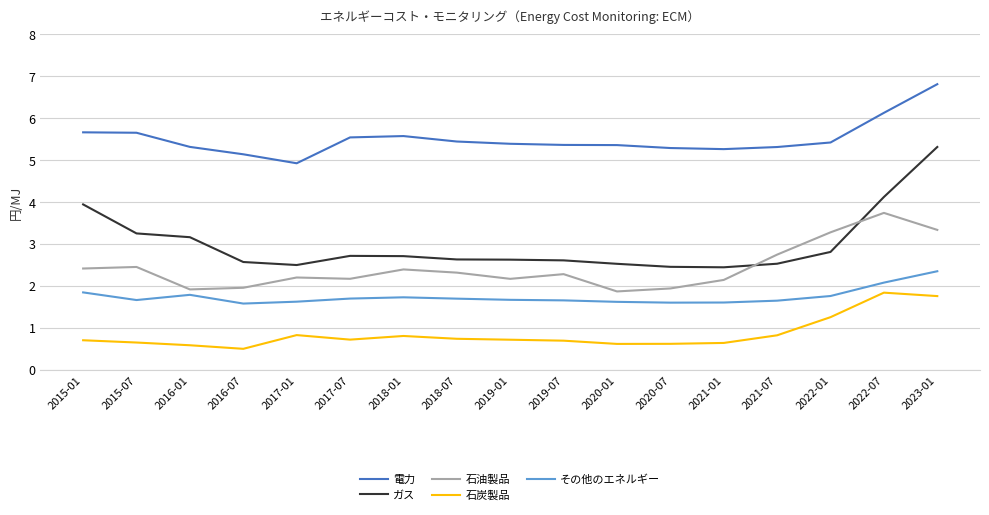

What is the difference between the highest and lowest values at 2021-07?

4.5